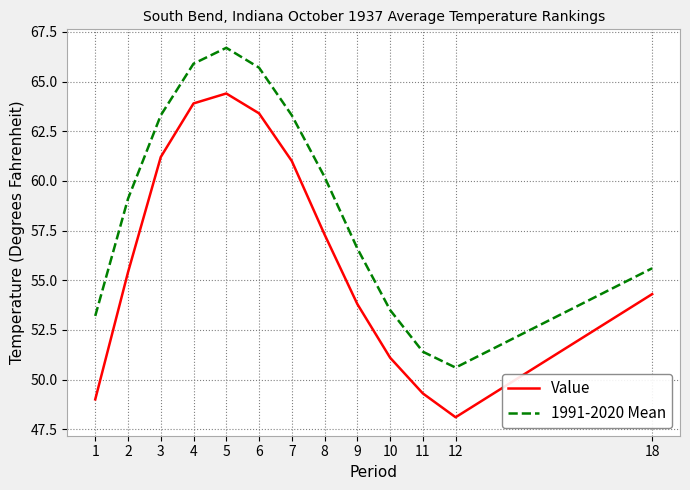

Read the Value value at 3.

61.2